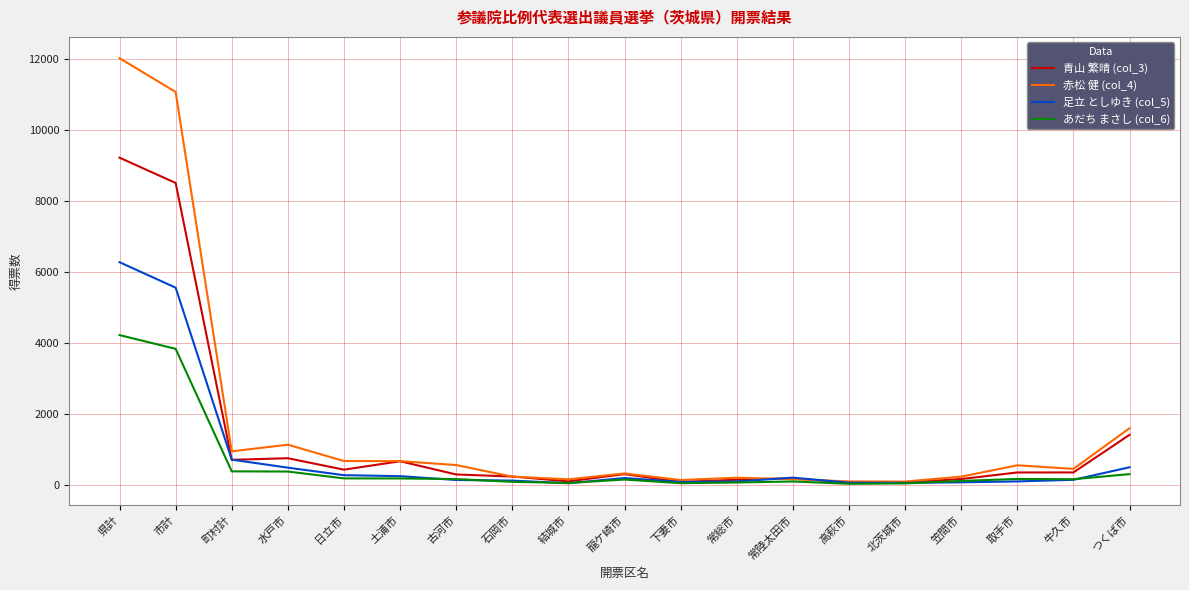

Where is 青山 繁晴 (col_3) nearest to the value 4642?

つくば市